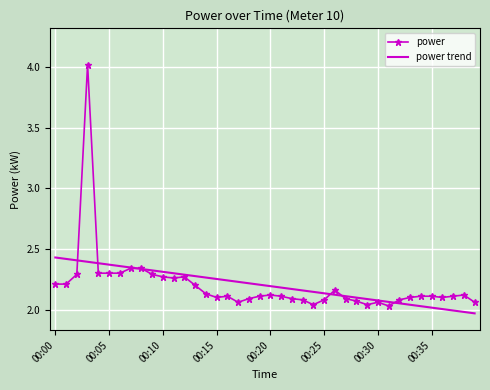

Which series has the largest range (max minus min)?

power